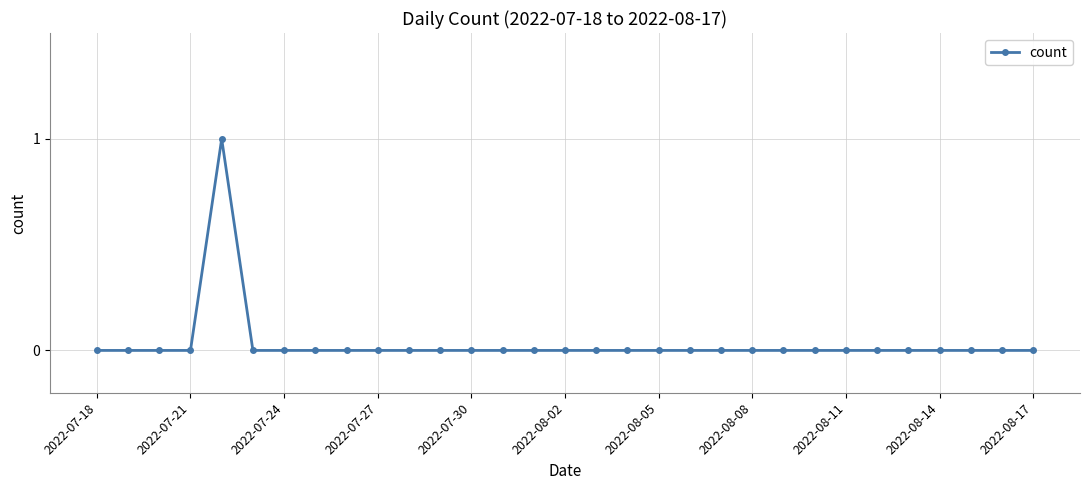

Reading left to right, list all the values displayed in this chart.

0	0	0	0	1	0	0	0	0	0	0	0	0	0	0	0	0	0	0	0	0	0	0	0	0	0	0	0	0	0	0